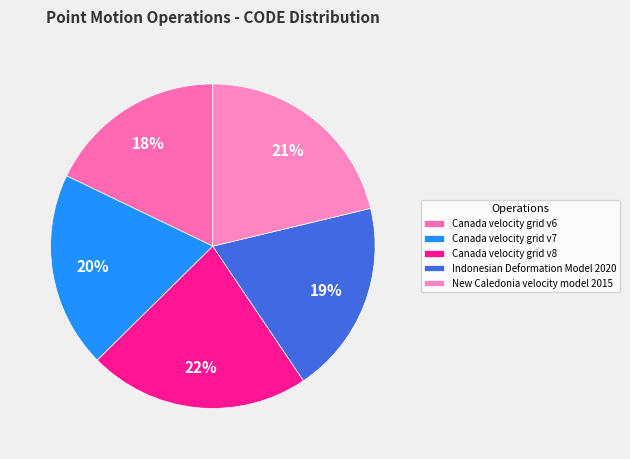

Count the number of slices in the pie.

5